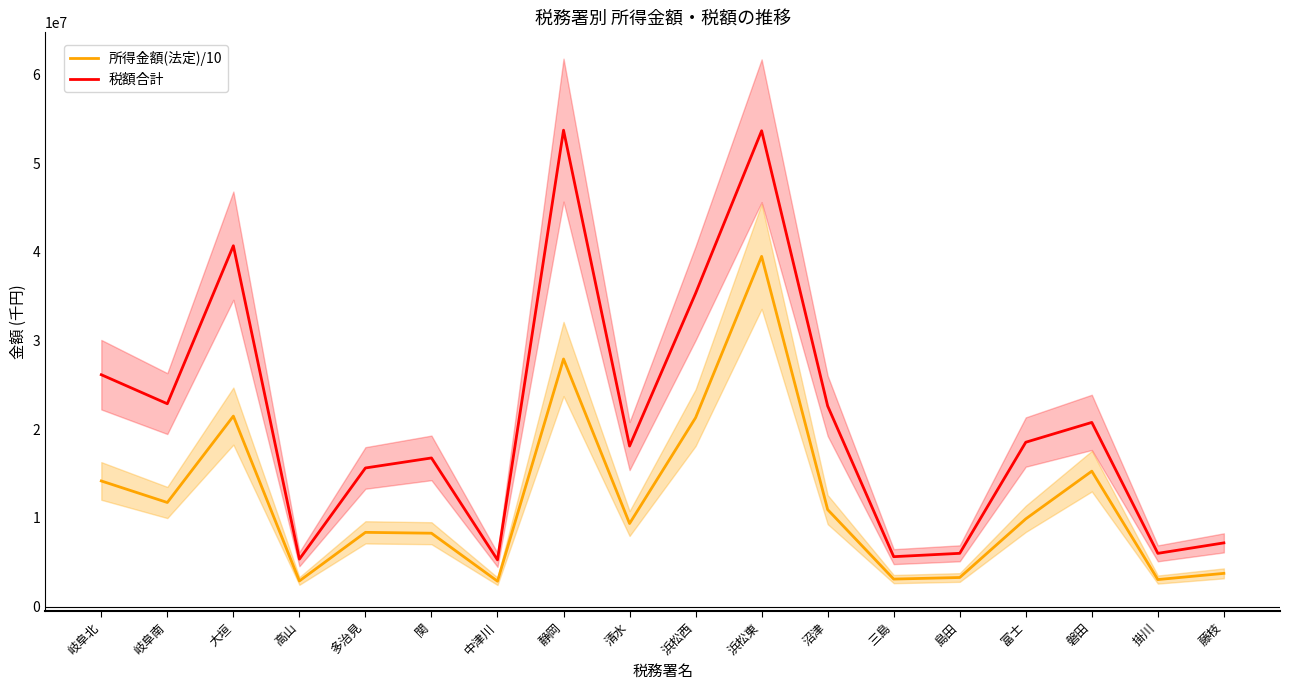

What is the sum of all 税額合計 values?

380118298.0